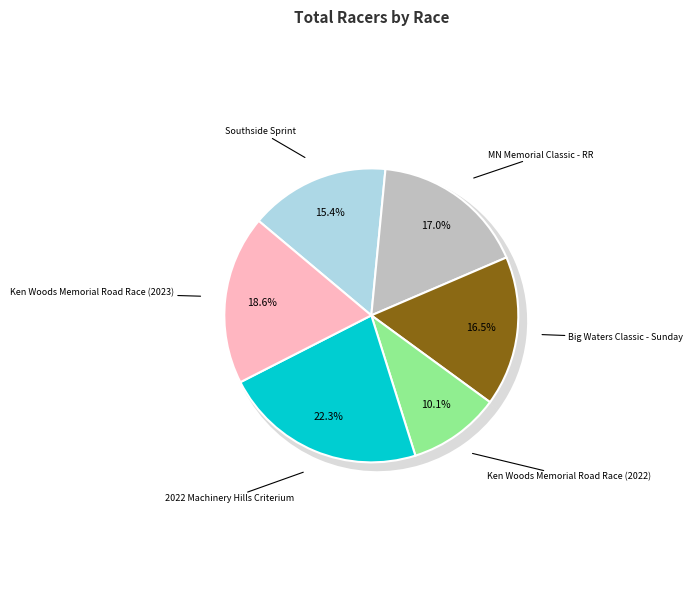

What percentage is NOT represented by 2022 Machinery Hills Criterium?

77.7%